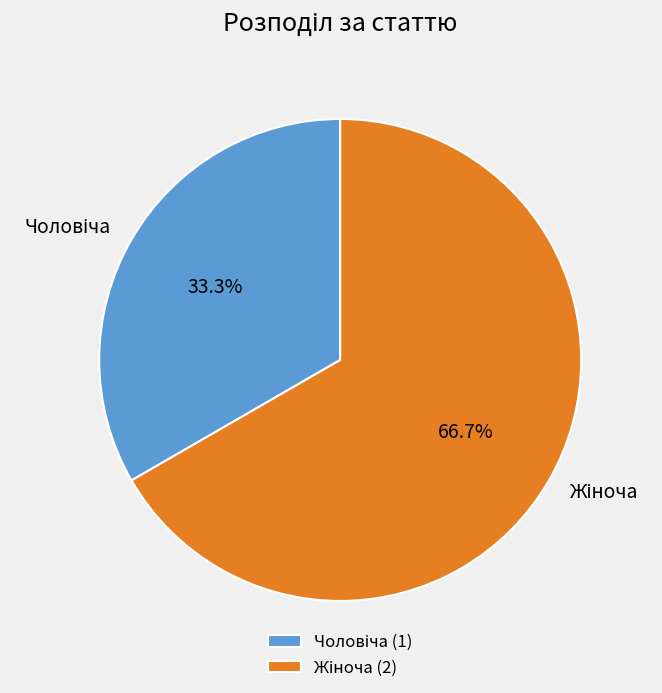

Is there any slice that represents more than half of the pie?

Yes